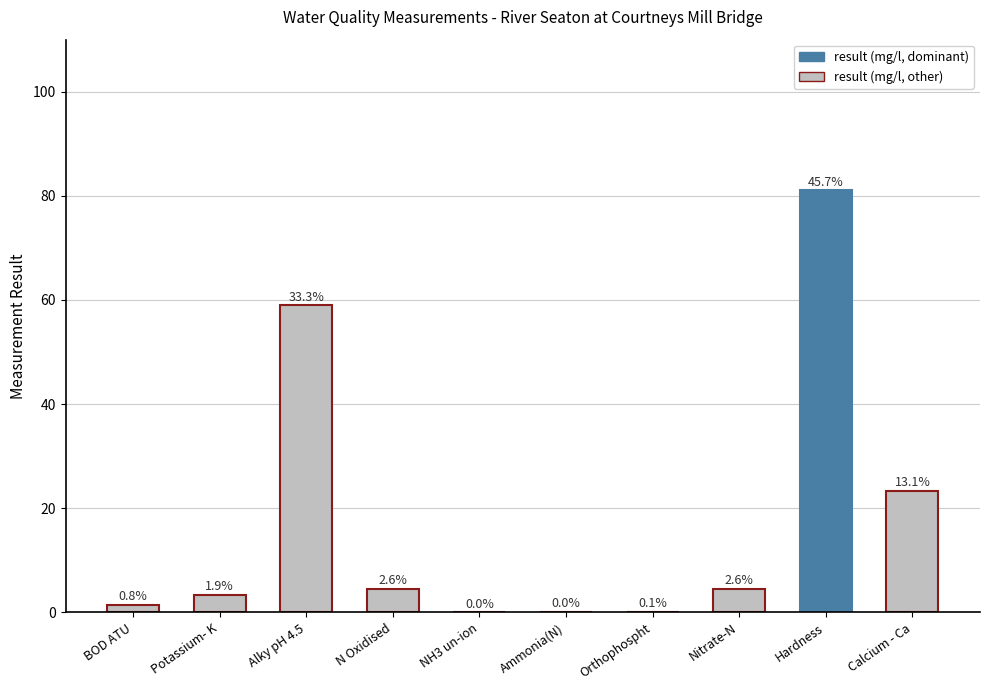

What is the sum of the values at Calcium - Ca and N Oxidised?

27.8